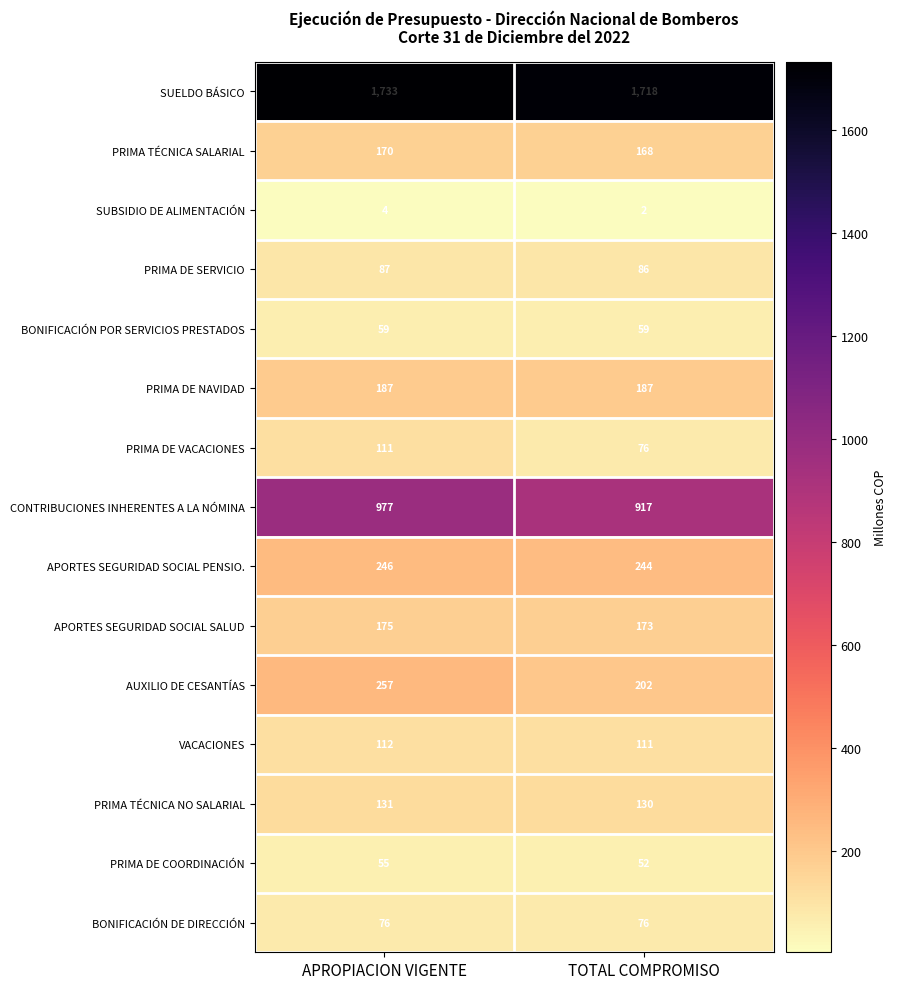

Is it true that PRIMA DE SERVICIO equals 87 at APROPIACION VIGENTE?

True